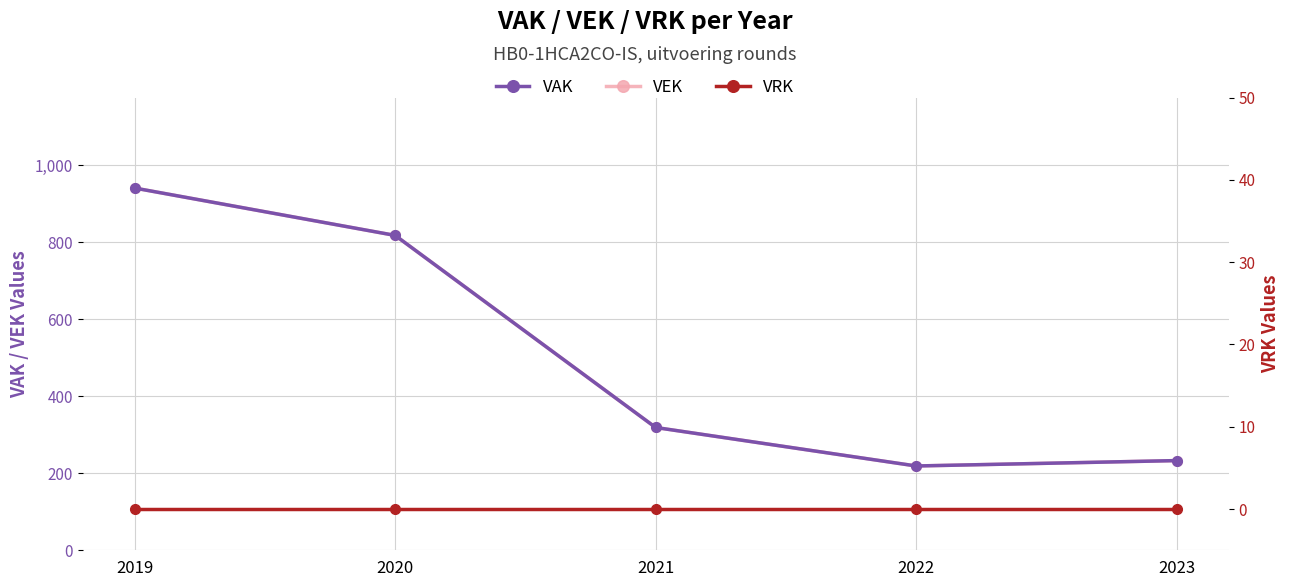

Reading left to right, list all the values displayed in this chart.

VAK: 2019=941	2020=818	2021=319	2022=219	2023=233
VEK: 2019=941	2020=818	2021=319	2022=219	2023=233
VRK: 2019=0	2020=0	2021=0	2022=0	2023=0